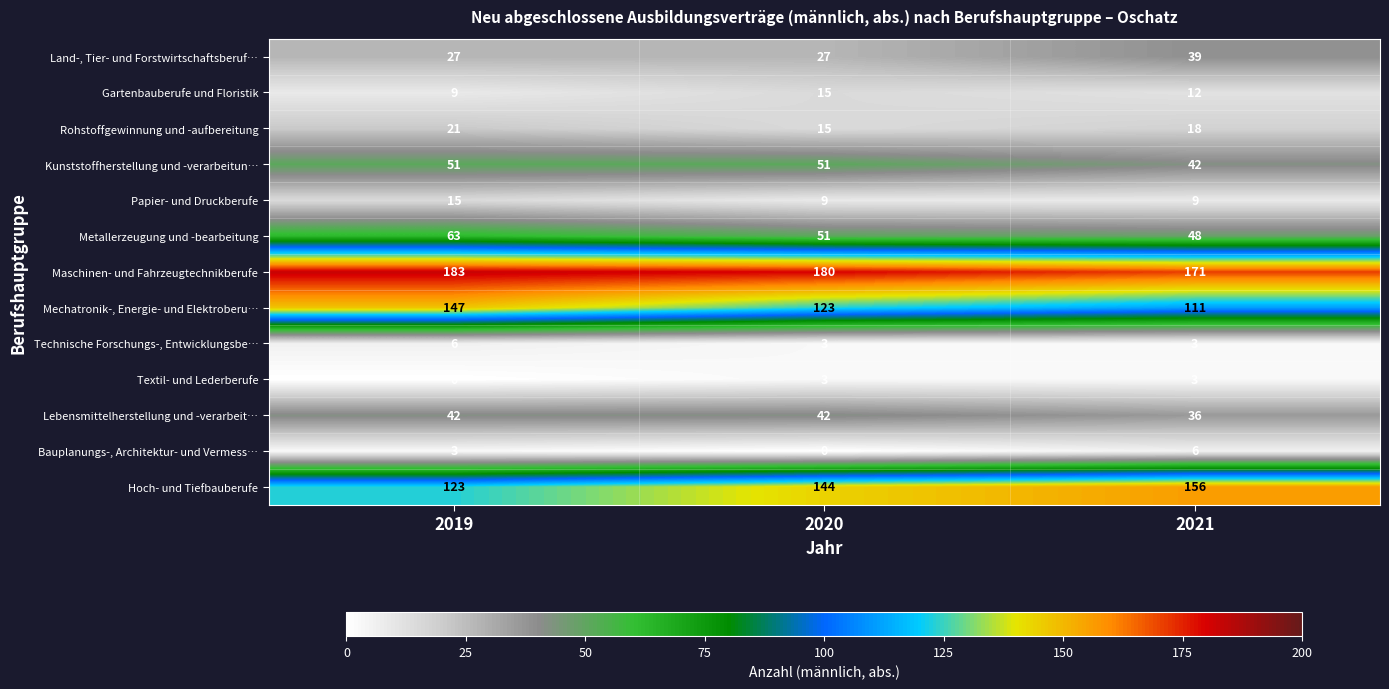

Which series changed the most between 2019 and 2021?

Mechatronik-, Energie- und Elektroberu…